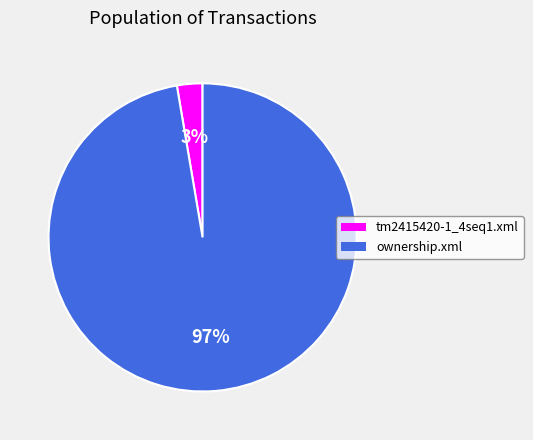

The ownership.xml slice represents 97% of the pie. True or false?

True